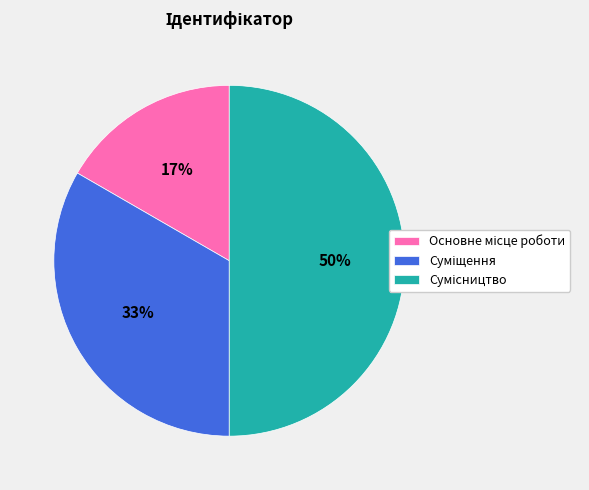

To the nearest percent, what is the difference between the largest and smallest slice percentages?

33%